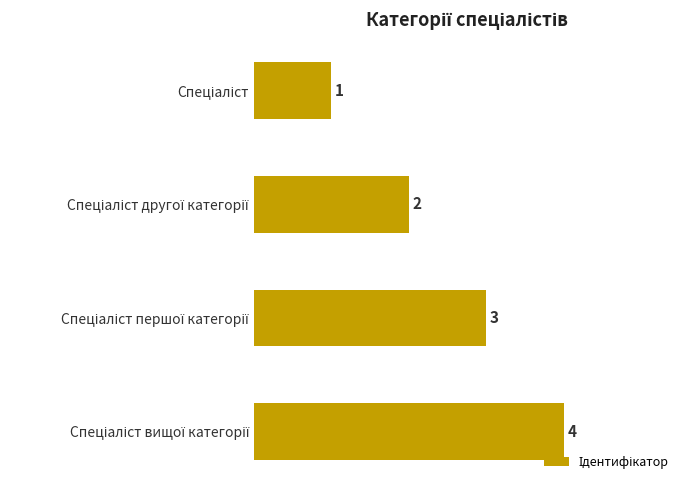

How many bars are there in total?

4